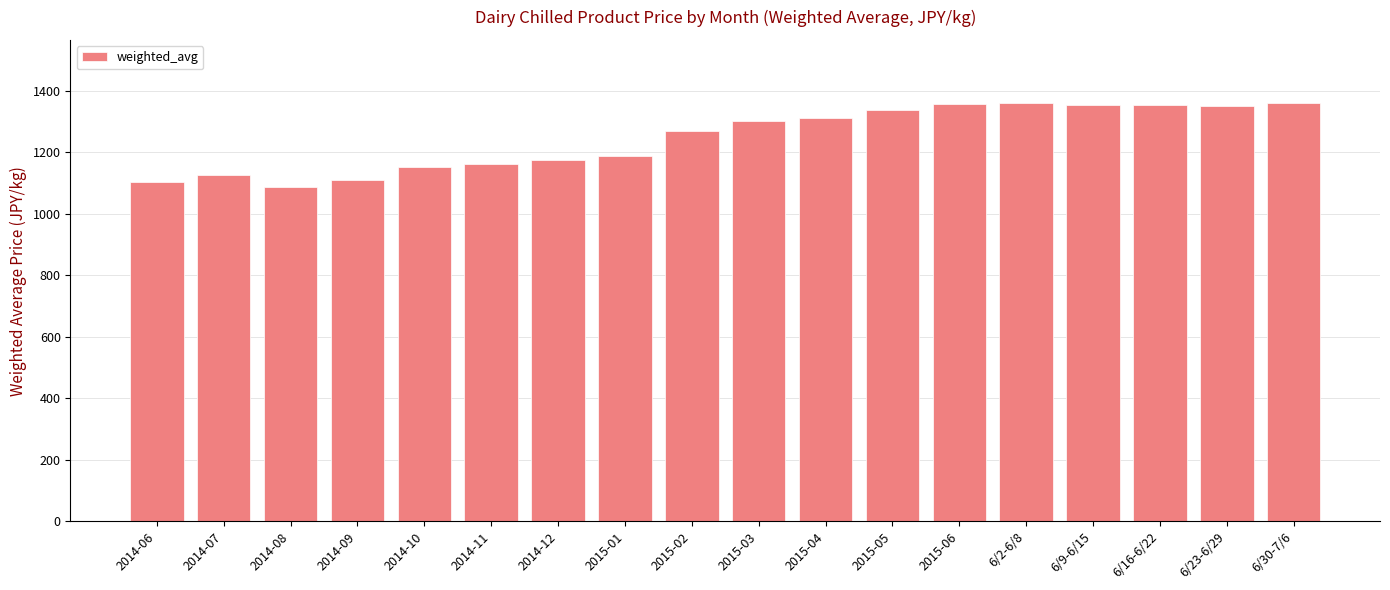

What is the label of the 3rd bar from the left?

2014-08